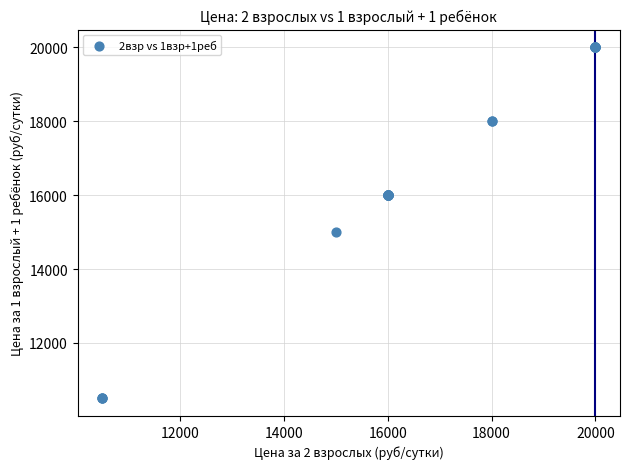

What Y value in the scatter plot is closest to 15250?

15000